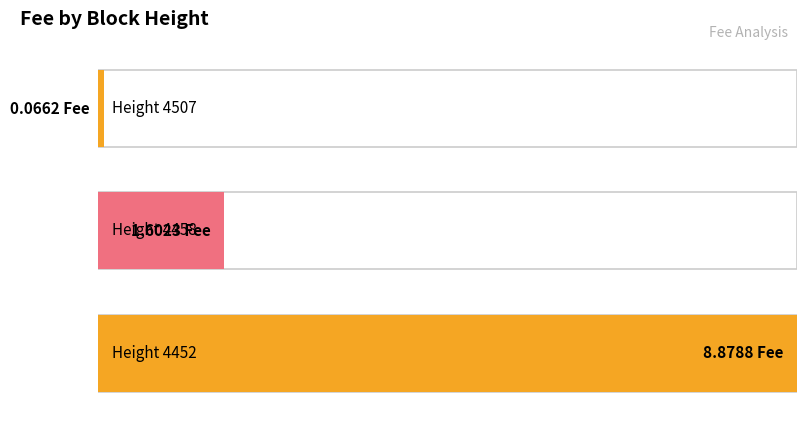

At which category does the chart reach its peak across all series?

4452